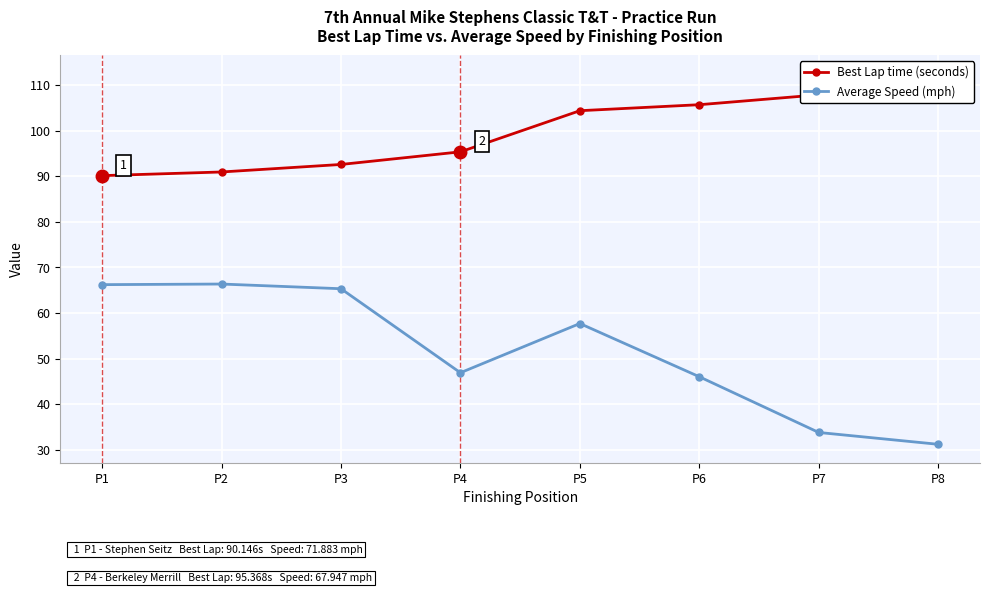

The value of Best Lap time (seconds) at P5 is 104.4. True or false?

True